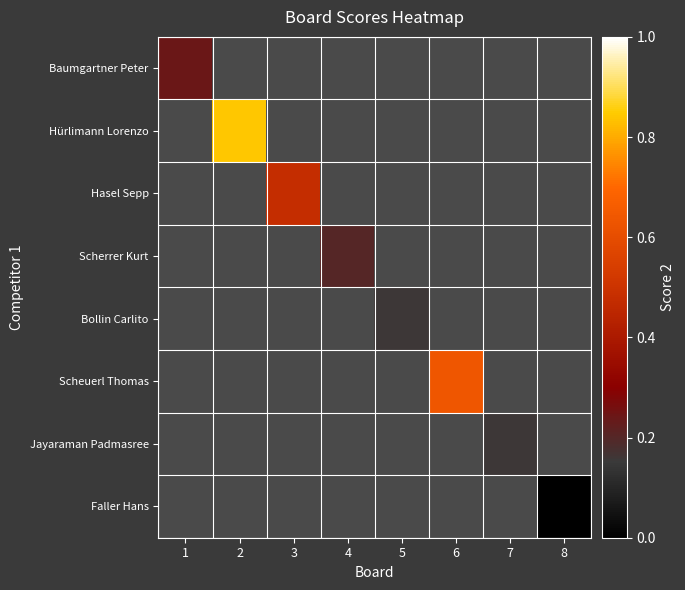

Is it true that Jayaraman Padmasree equals 0.3 at 7?

False